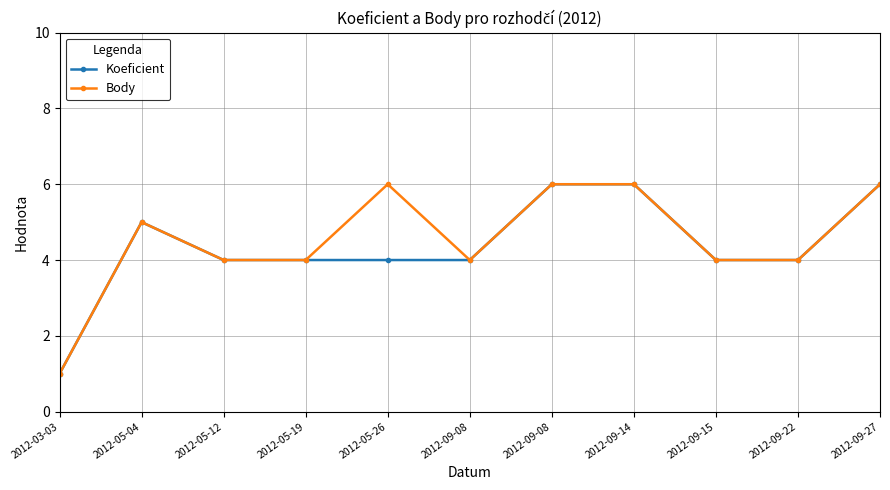

Count the number of categories in the chart.

11